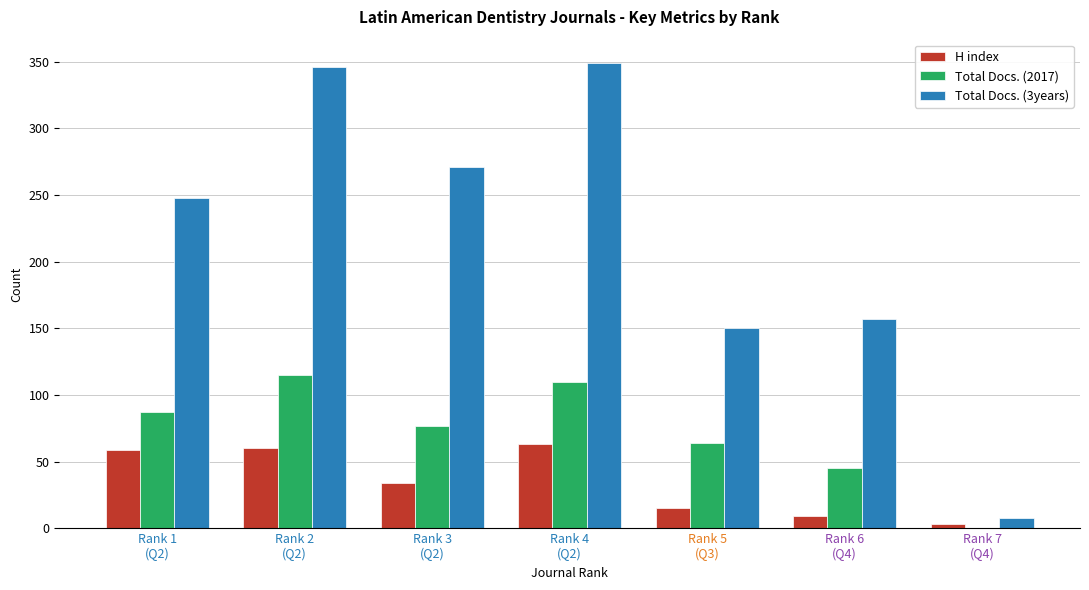

What is the maximum value shown in the chart?

349